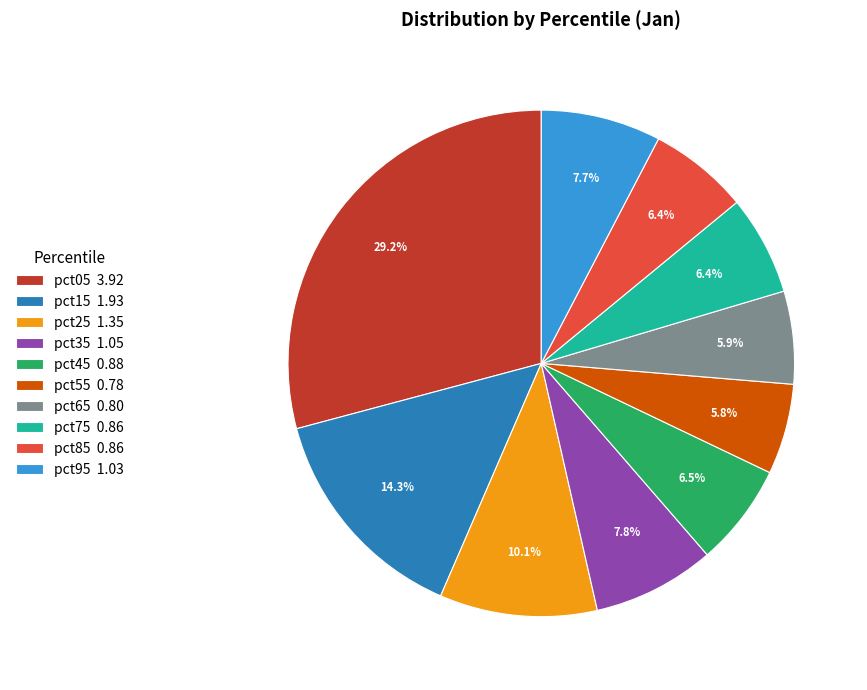

To the nearest percent, what percentage of the pie is pct05?

29%